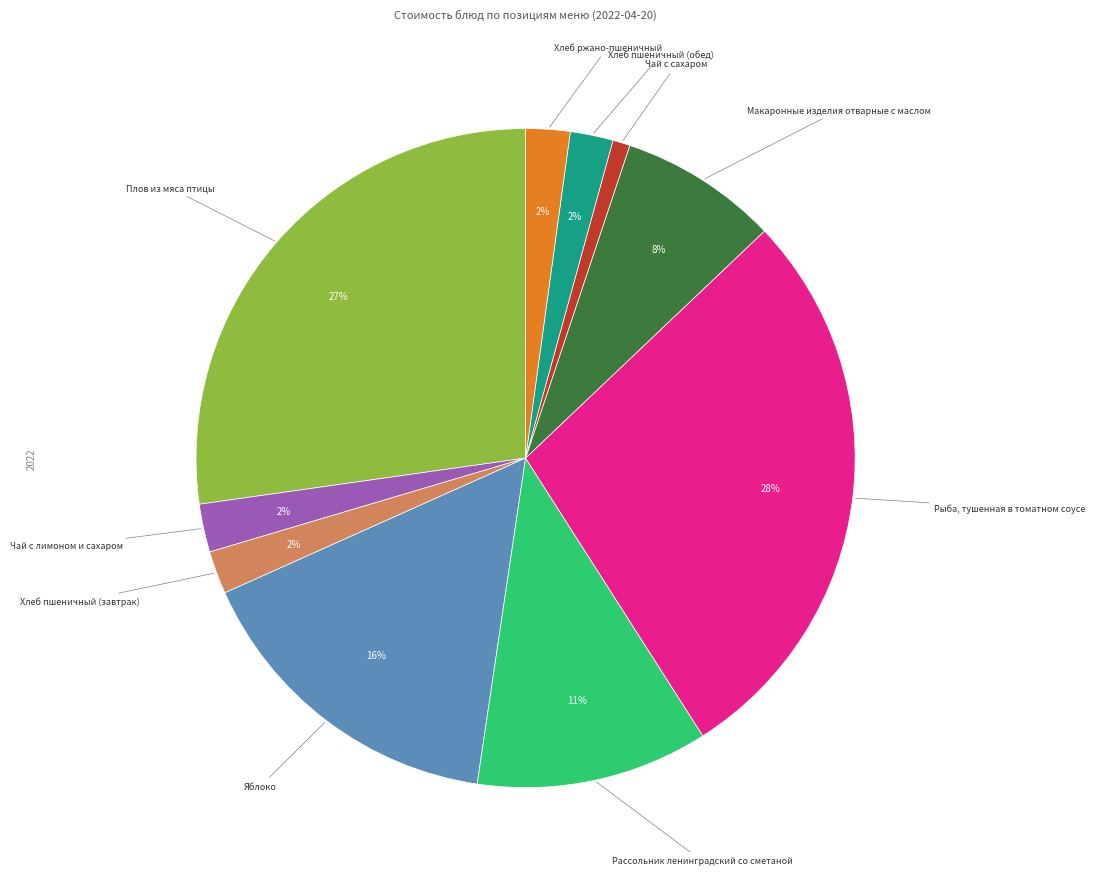

To the nearest percent, what is the difference between the largest and smallest slice percentages?

27%